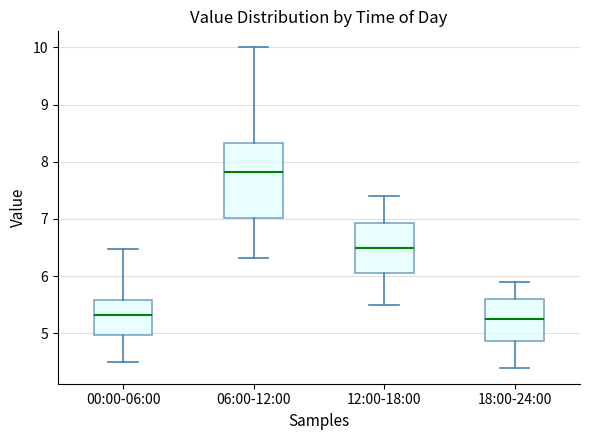

Reading left to right, transcribe this box plot: for each box, give where its median line is, the range the box spans, and where its two whiskers end, as read against the y-axis. The values are not printed on the chart, so give them approximately, as read against the axis.

00:00-06:00: median 5.3, box 5.0 to 5.6, whiskers 4.5 to 6.5
06:00-12:00: median 7.8, box 7.0 to 8.3, whiskers 6.3 to 10.0
12:00-18:00: median 6.5, box 6.1 to 6.9, whiskers 5.5 to 7.4
18:00-24:00: median 5.3, box 4.9 to 5.6, whiskers 4.4 to 5.9